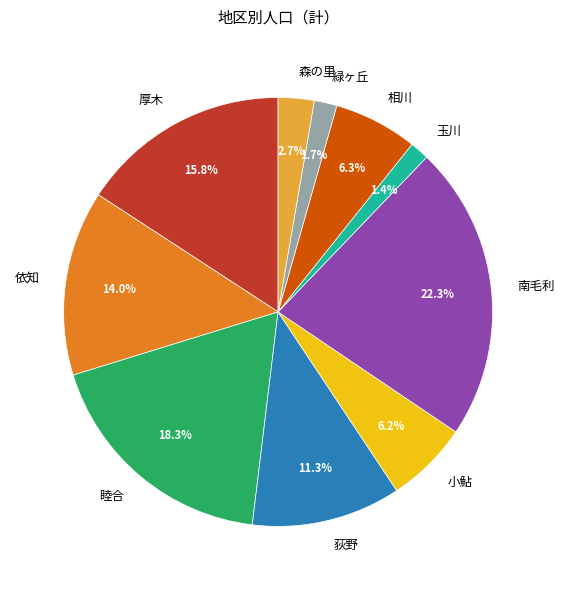

What percentage do 南毛利 and 小鮎 together represent?

28.5%